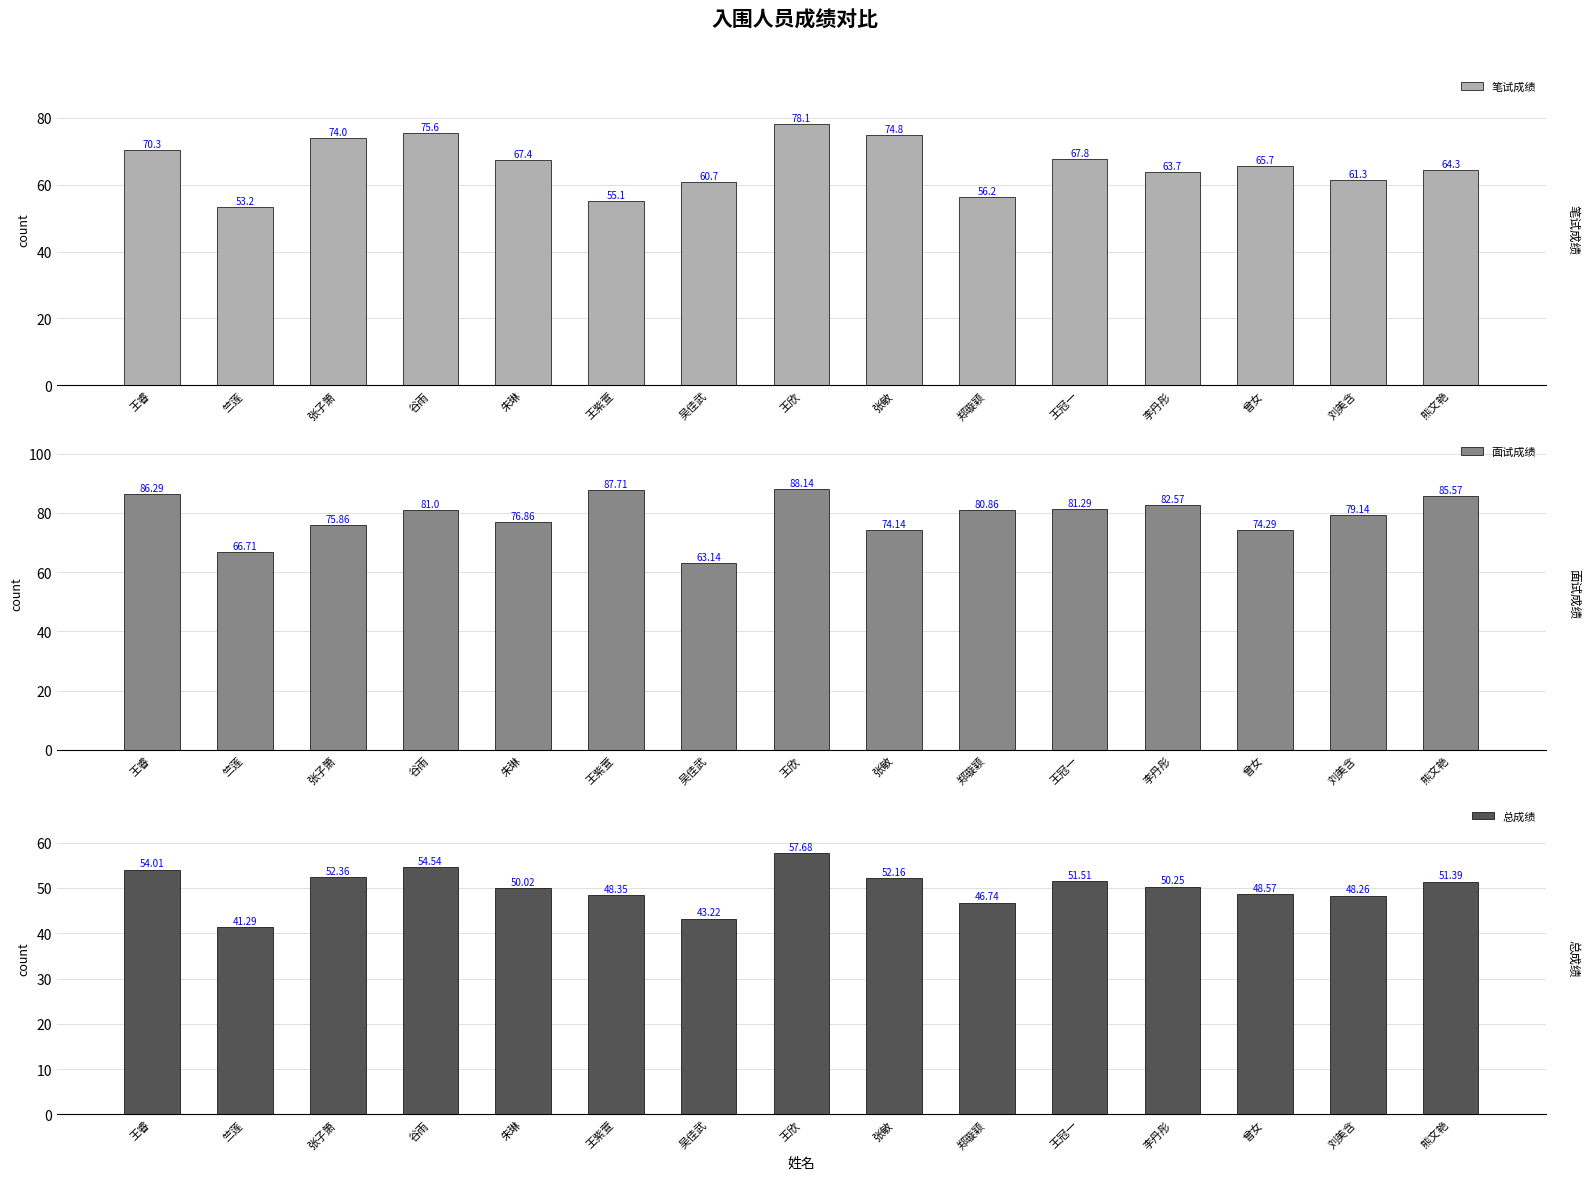

At which label does 面试成绩 reach its minimum?

吴佳武